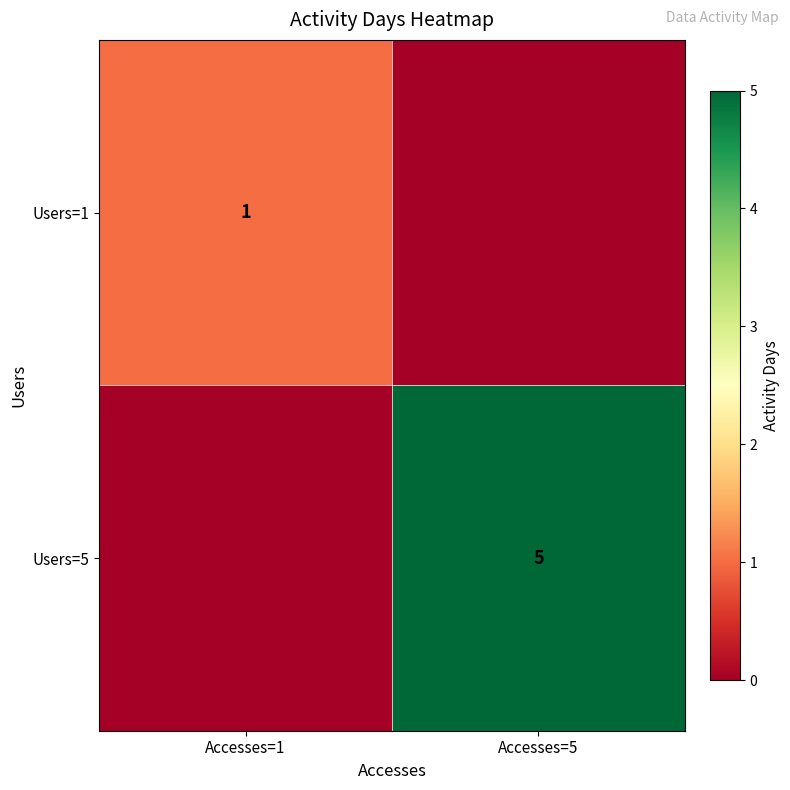

The Users=1 series shows 1 at Accesses=1. True or false?

True